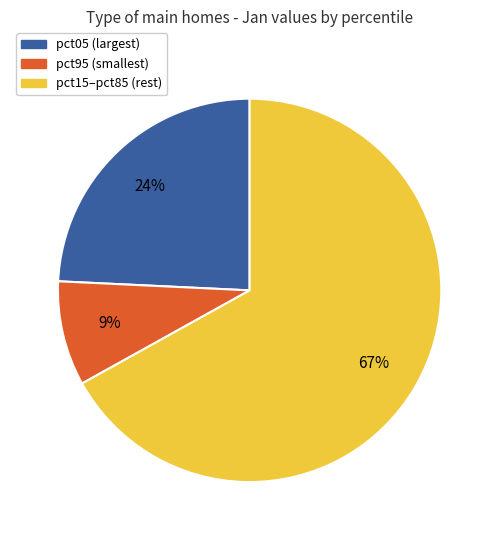

How many segments does this pie chart have?

3